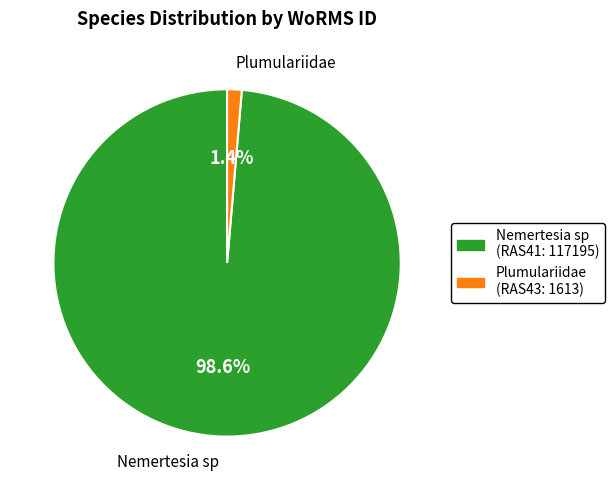

To the nearest percent, what portion does Nemertesia sp represent?

99%